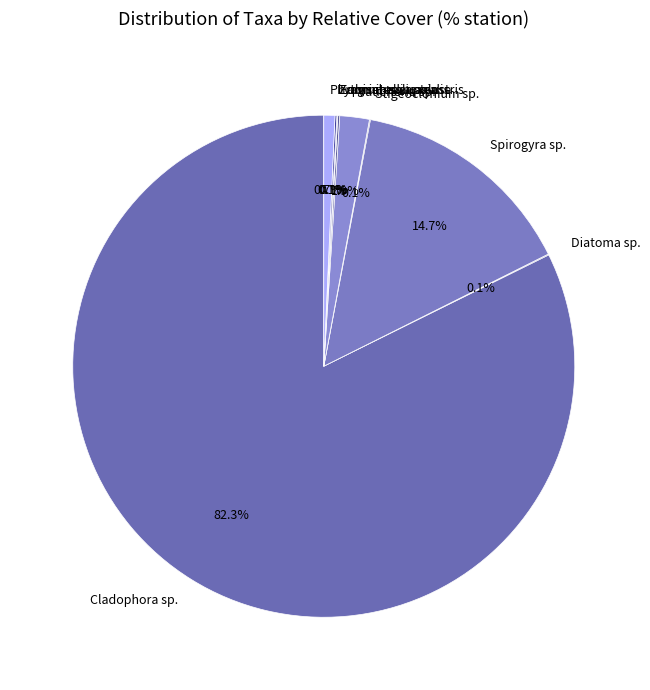

Combined, do Spirogyra sp. and Cladophora sp. account for over 50%?

Yes